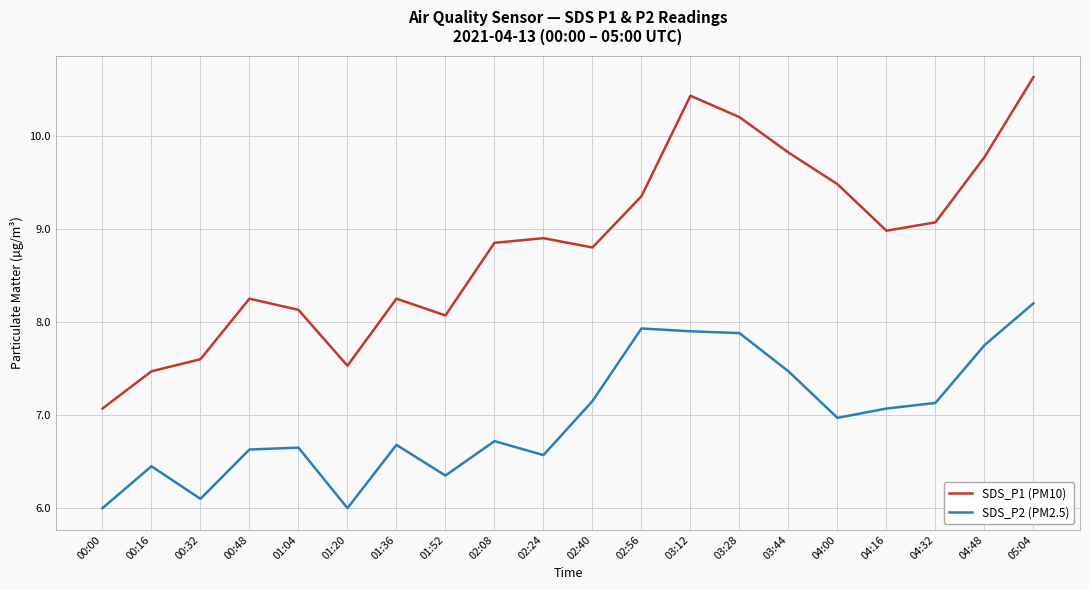

Which series has the widest spread of values?

SDS_P1 (PM10)